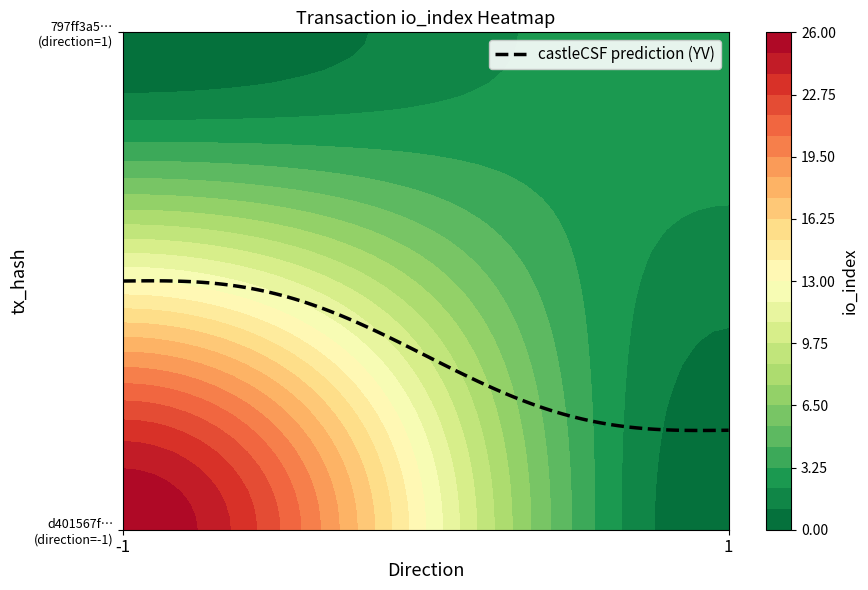

At how many categories does at least one series exceed 0?

2